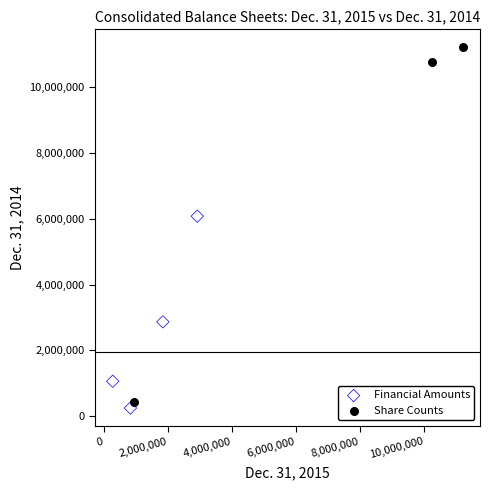

Which series has the largest Y range (max minus min)?

Share Counts